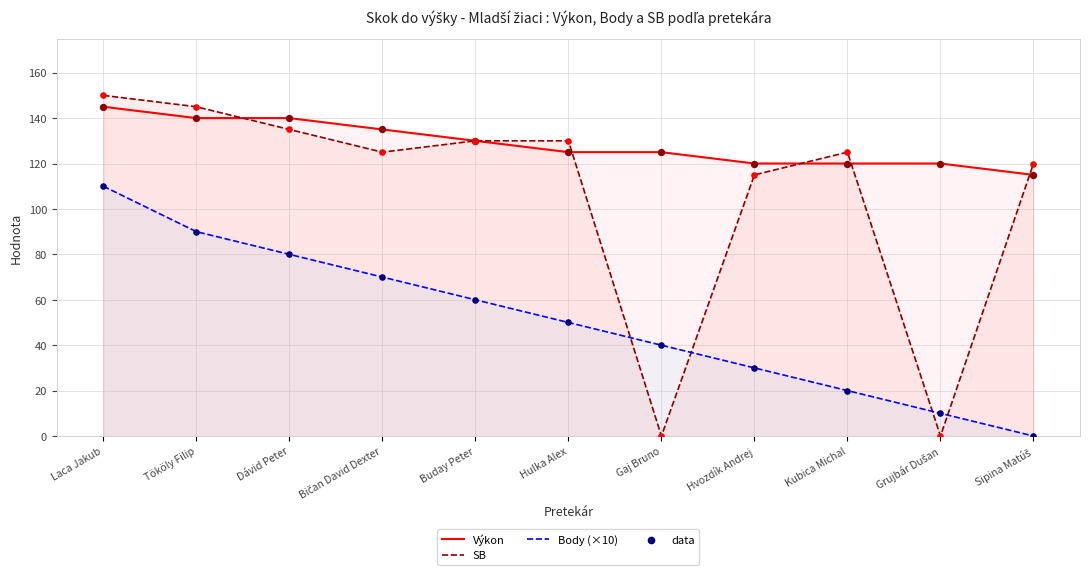

Which series reaches the maximum Y coordinate?

SB